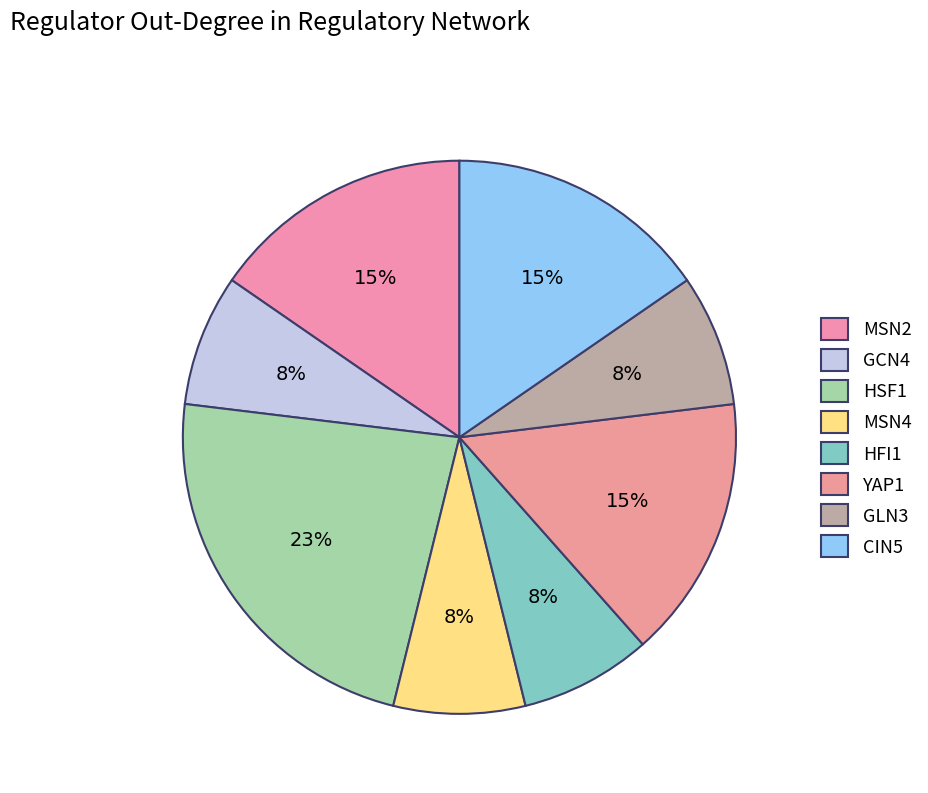

Is there any slice that represents more than half of the pie?

No